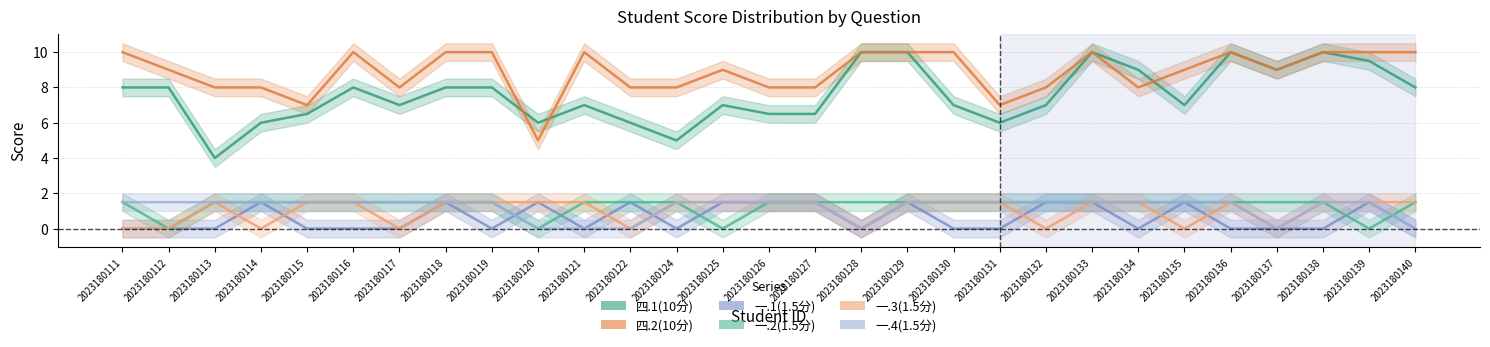

How many values in the 一.3(1.5分) series exceed 1?

20